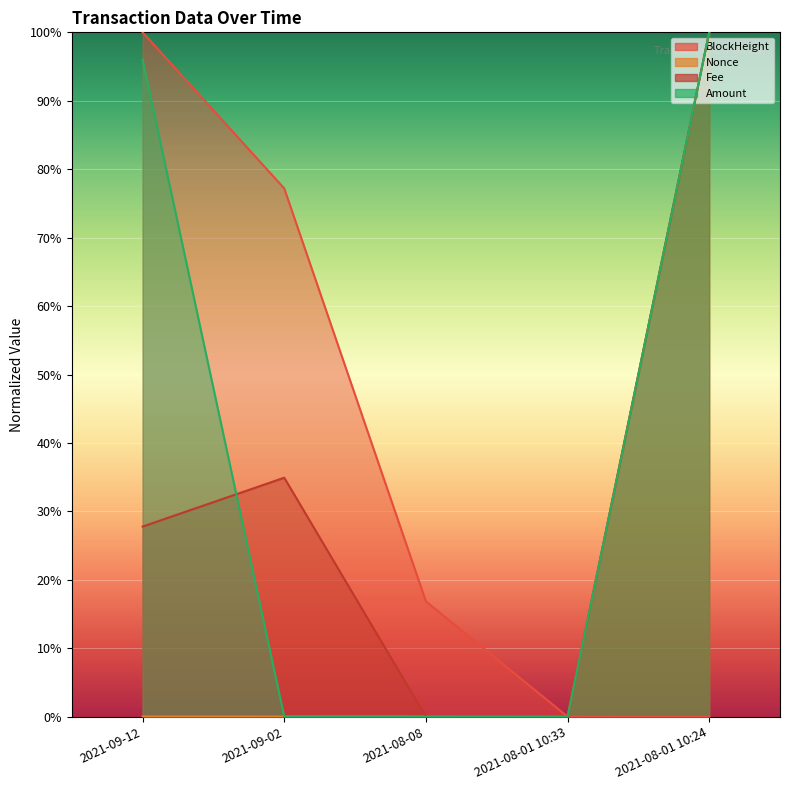

What is the maximum value shown in the chart?

100.0